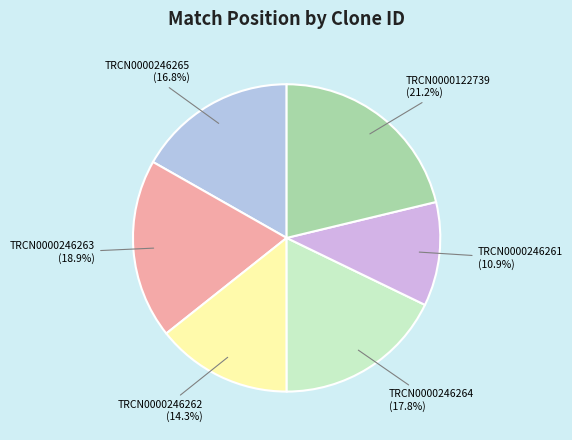

Does TRCN0000246264 account for over 50% of the chart?

No